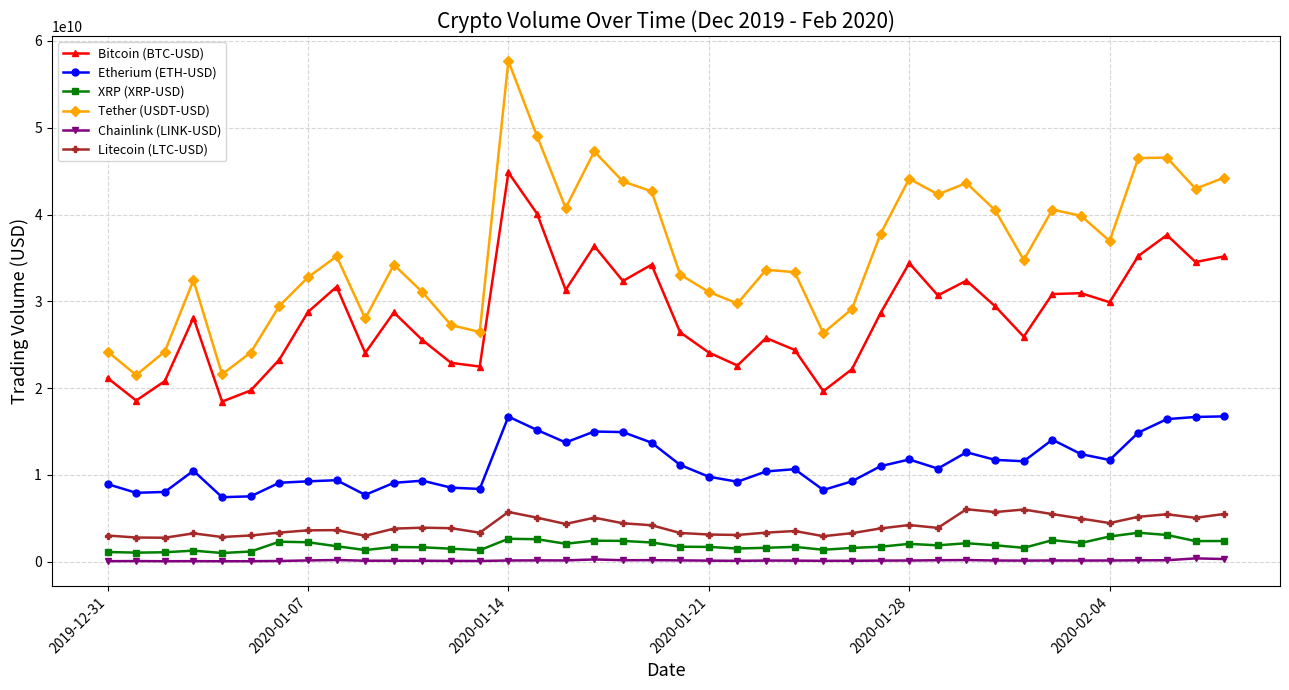

What is the difference between the maximum and minimum values in the Bitcoin (BTC-USD) series?

26397512832